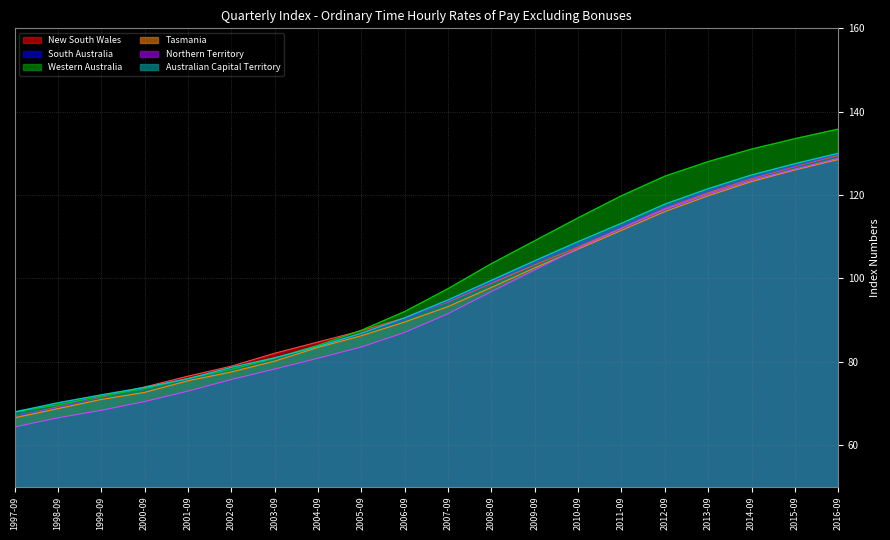

Where is Australian Capital Territory nearest to the value 98?

2008-09